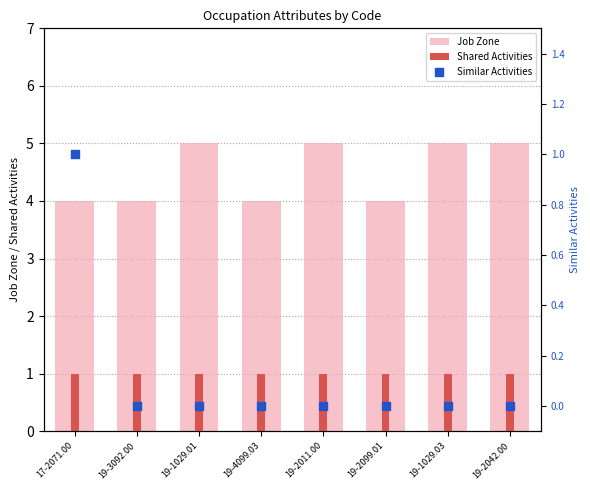

What are all the series names shown in the legend?

Job Zone, Shared Activities, Similar Activities